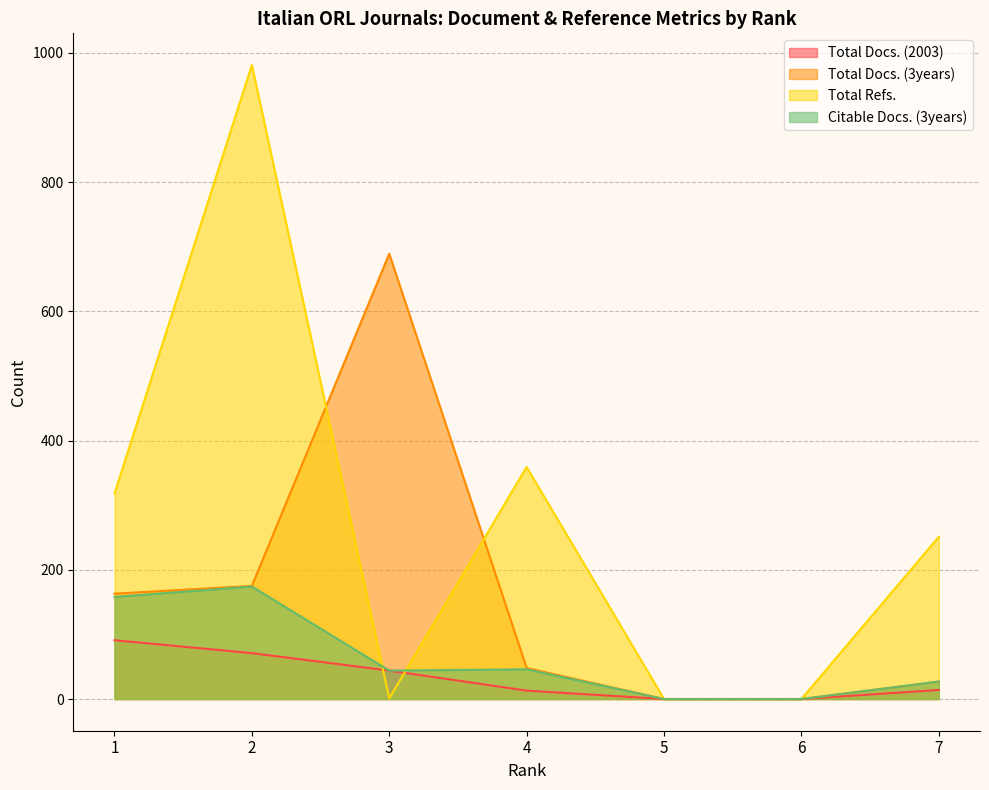

How many interior local peaks does the Citable Docs. (3years) series have?

2